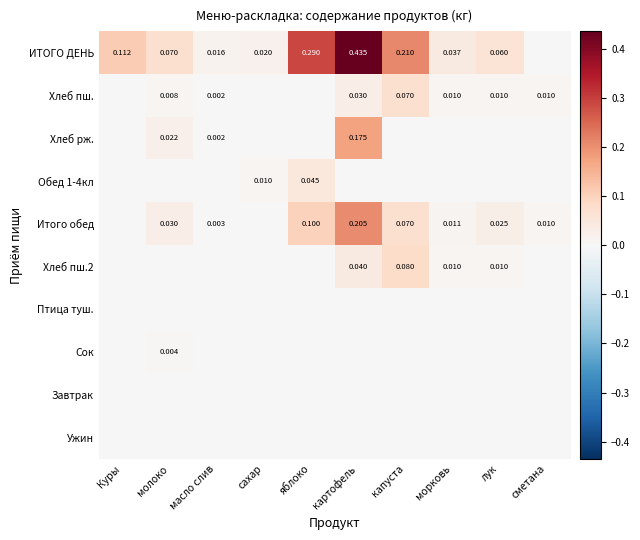

True or false: Завтрак has a value of 0.0 at молоко.

True